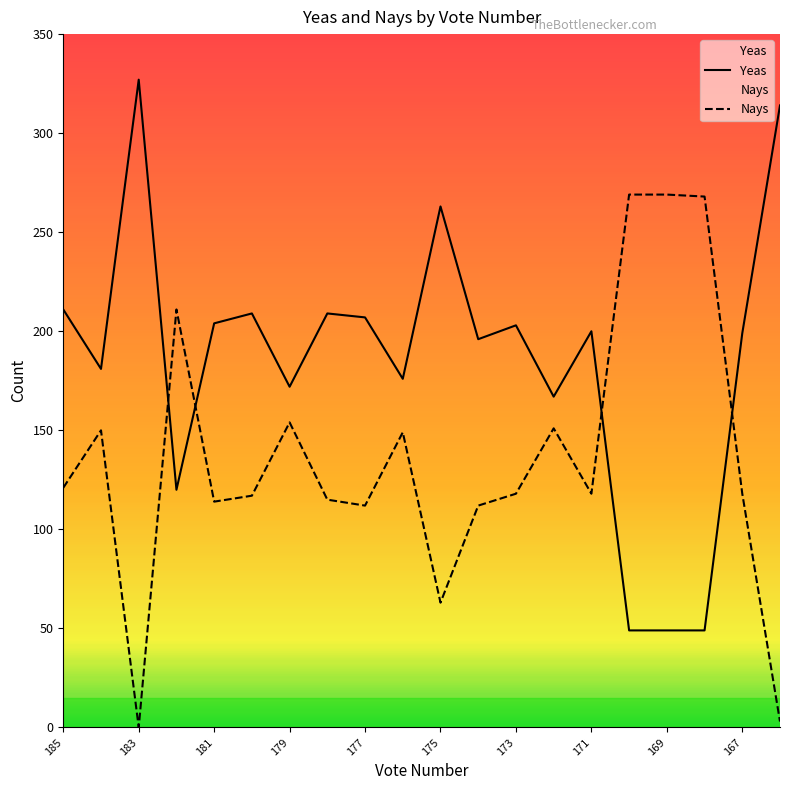

Which series has the largest total across all categories?

Yeas